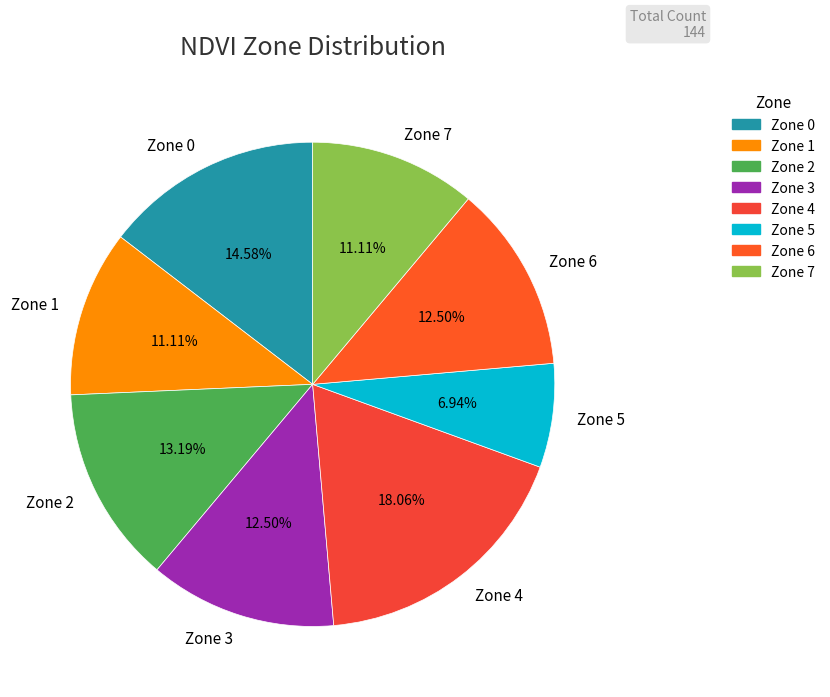

Between Zone 3 and Zone 4, which is larger?

Zone 4